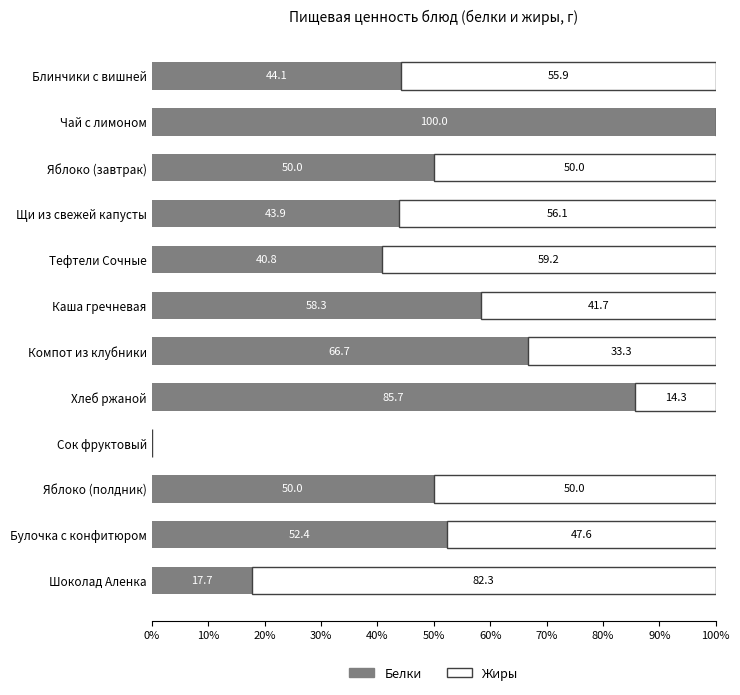

What is the maximum value for Белки?

100.0